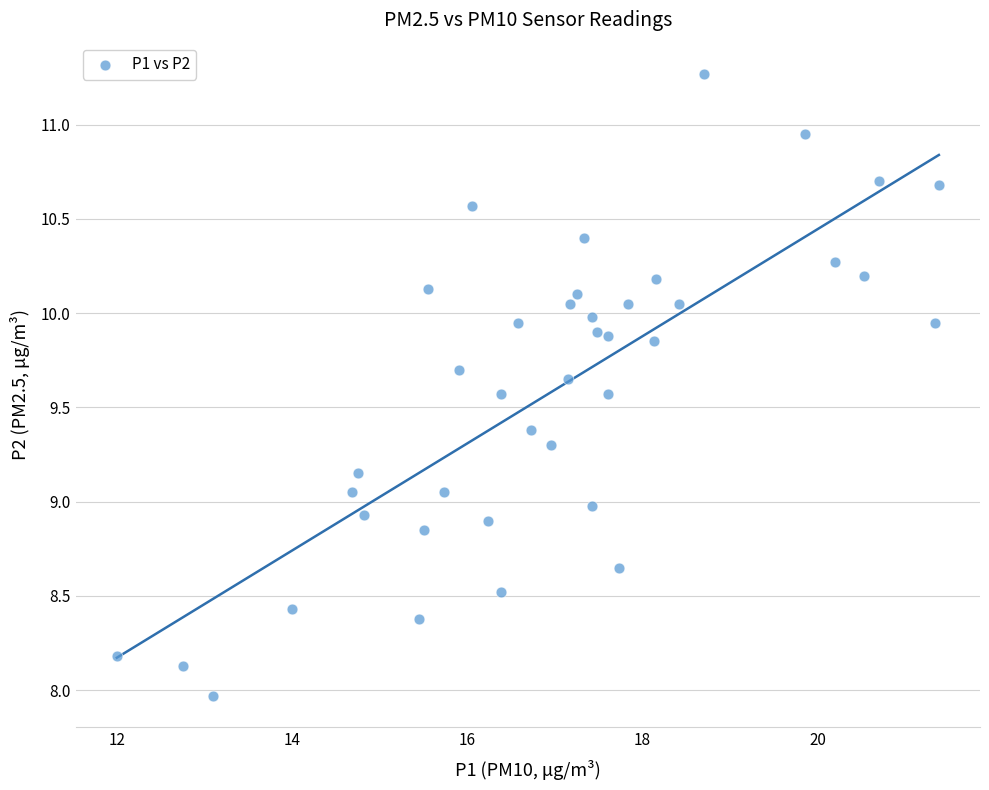

What is the range of X values (max minus min)?

9.4